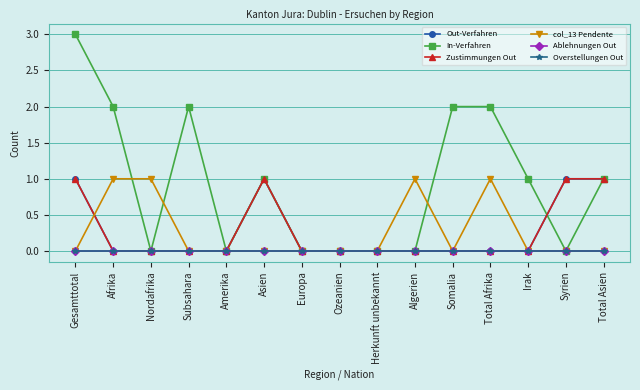

True or false: Ablehnungen Out has more than 0 points higher than both neighbors.

False